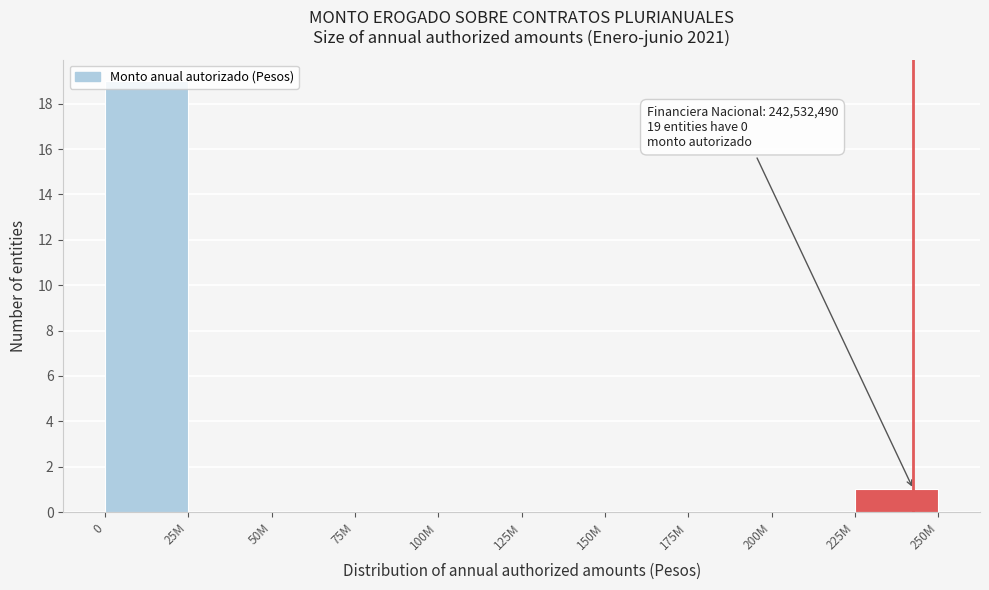

What is the maximum value shown in the chart?

19